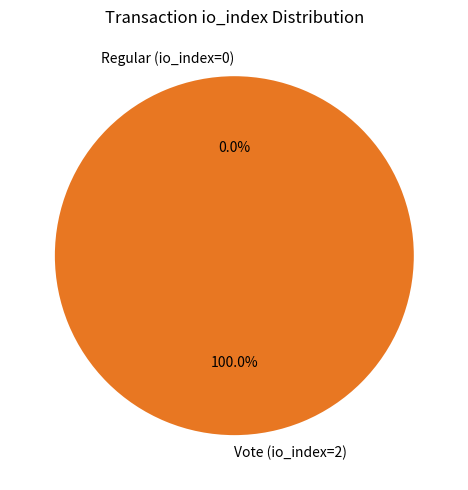

To the nearest percent, what is the combined percentage of Regular (io_index=0) and Vote (io_index=2)?

100%